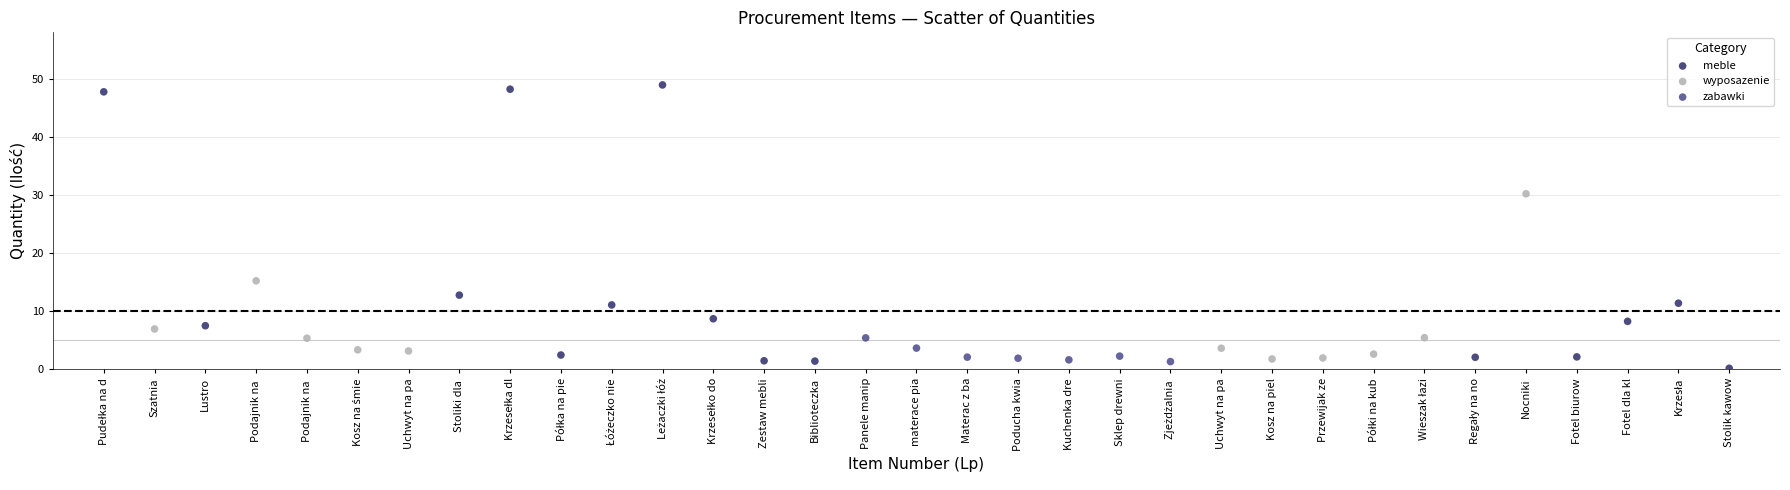

Which series contains the highest Y value?

meble